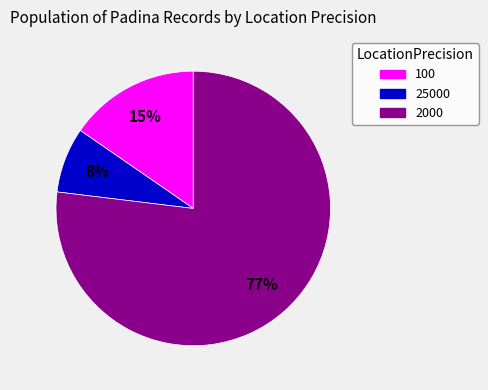

Between 100 and 2000, which is larger?

2000